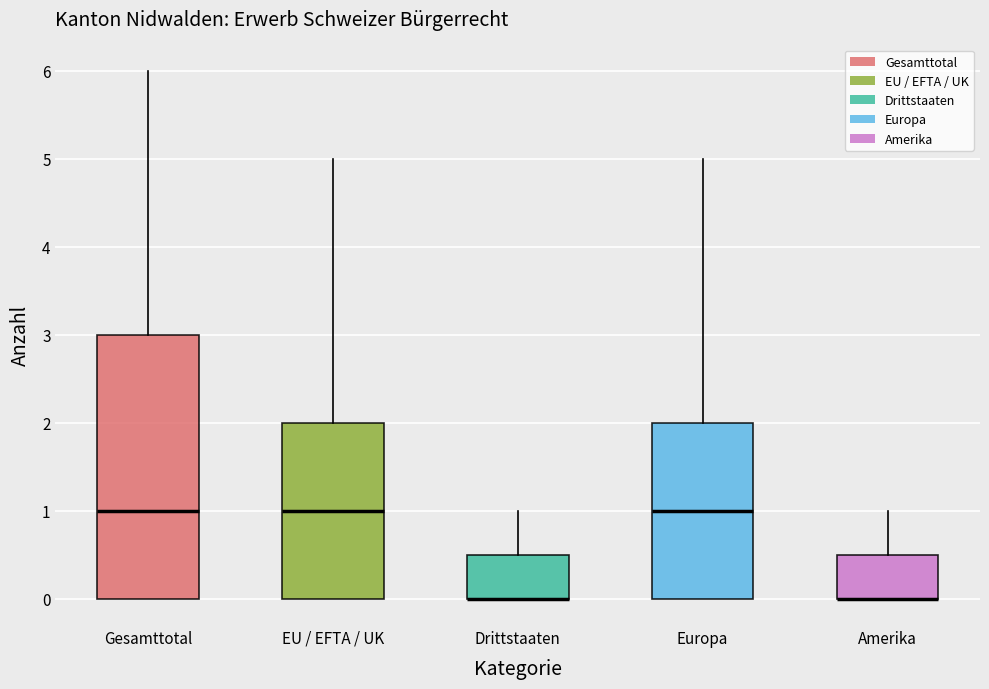

Reading left to right, transcribe this box plot: for each box, give where its median line is, the range the box spans, and where its two whiskers end, as read against the y-axis. The values are not printed on the chart, so give them approximately, as read against the axis.

Gesamttotal: median 1.0, box 0.0 to 3.0, whiskers 0.0 to 6.0
EU / EFTA / UK: median 1.0, box 0.0 to 2.0, whiskers 0.0 to 5.0
Drittstaaten: median 0.0 (drawn on the box's lower edge), box 0.0 to 0.5, whiskers 0.0 to 1.0
Europa: median 1.0, box 0.0 to 2.0, whiskers 0.0 to 5.0
Amerika: median 0.0 (drawn on the box's lower edge), box 0.0 to 0.5, whiskers 0.0 to 1.0